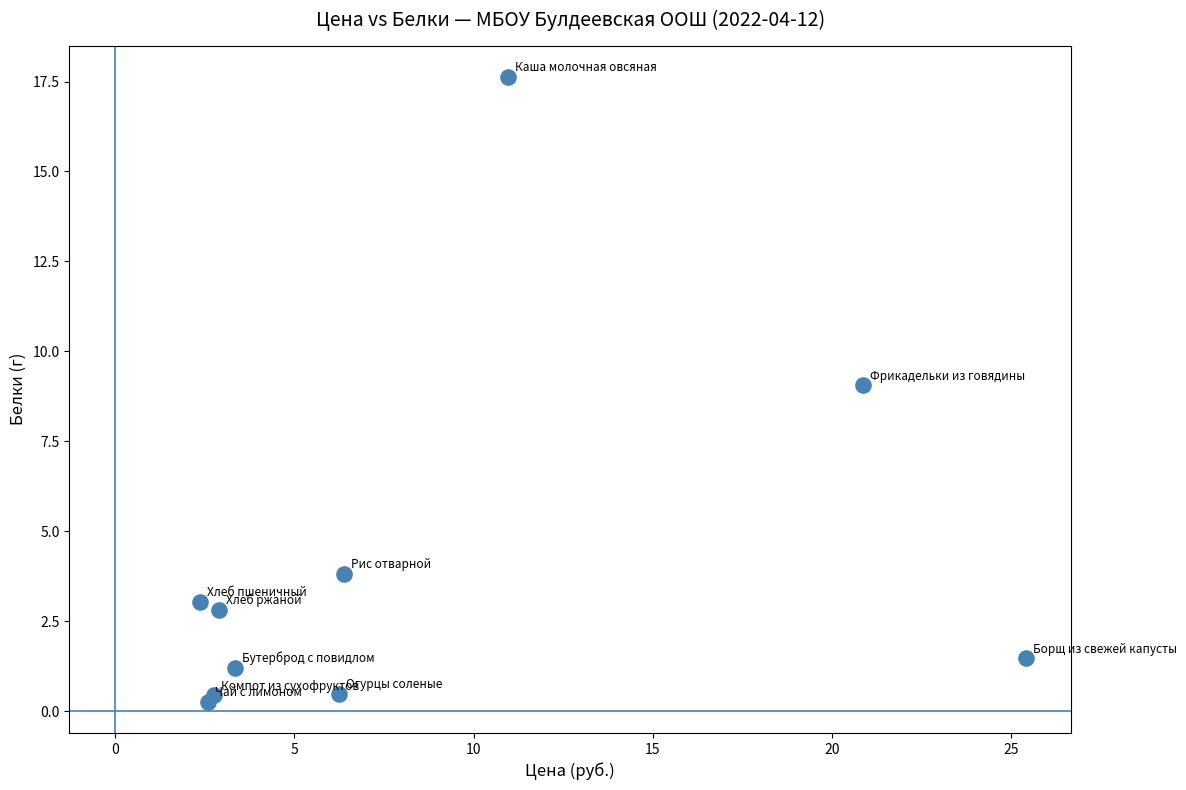

What Y value in the scatter plot is closest to 8?

9.1